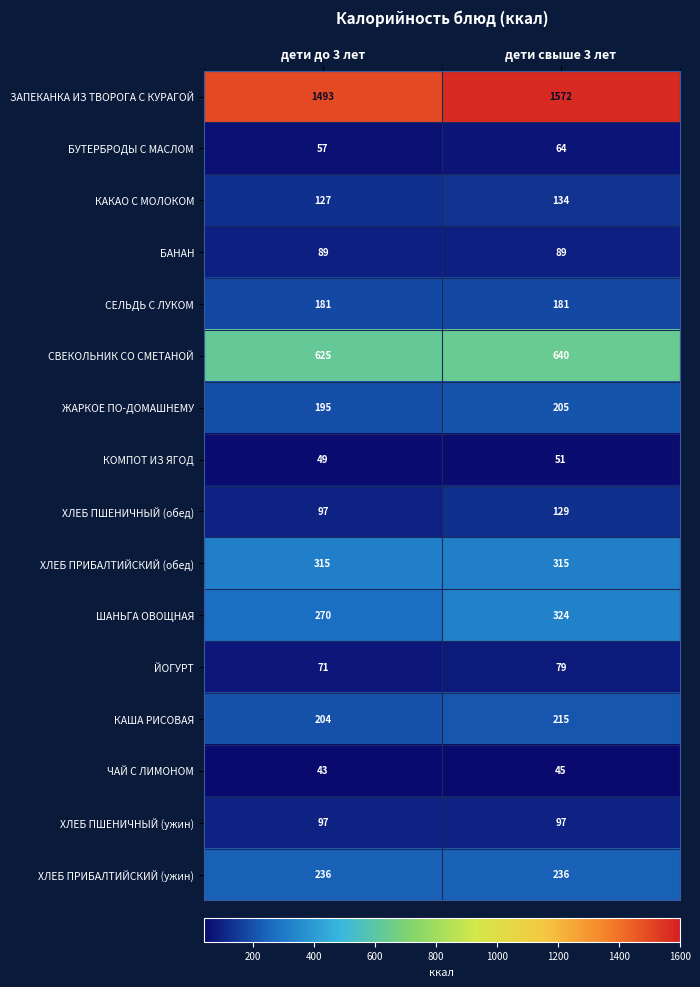

Where is ШАНЬГА ОВОЩНАЯ nearest to the value 297?

дети до 3 лет